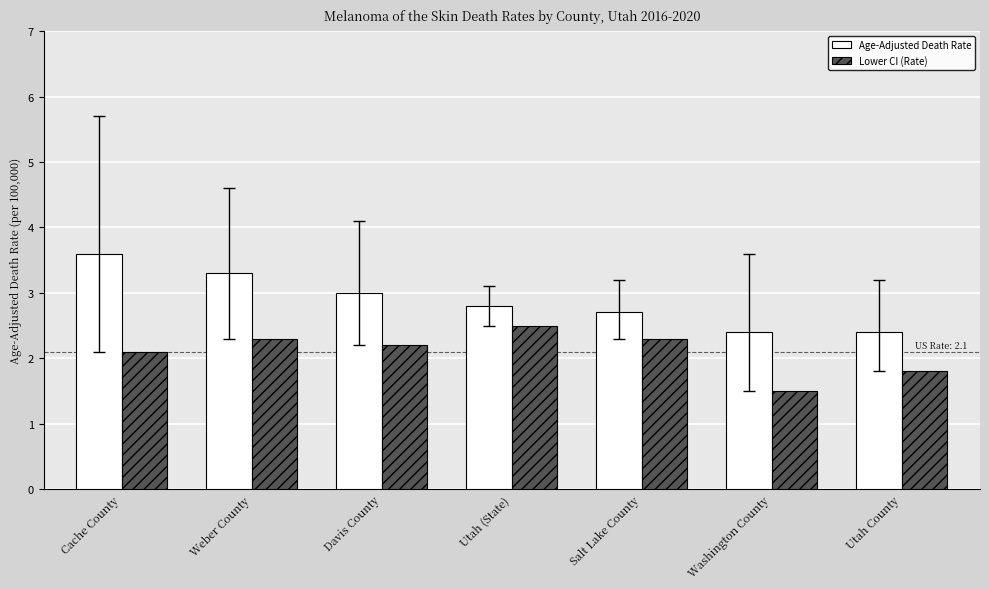

True or false: Age-Adjusted Death Rate has a value of 0.7 at Utah (State).

False